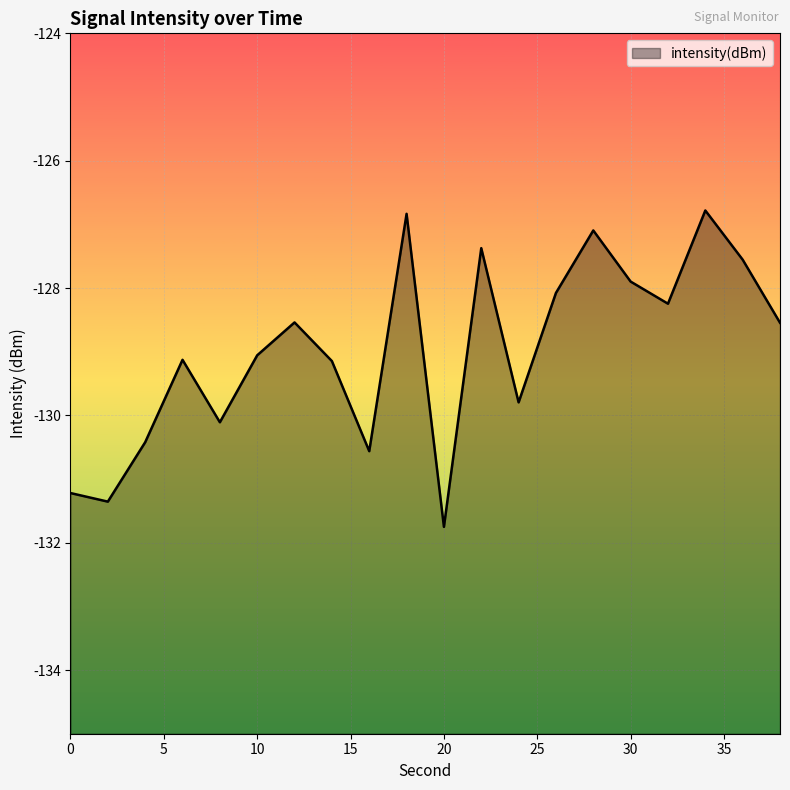

What is the difference between the values at 30 and 18?

1.1